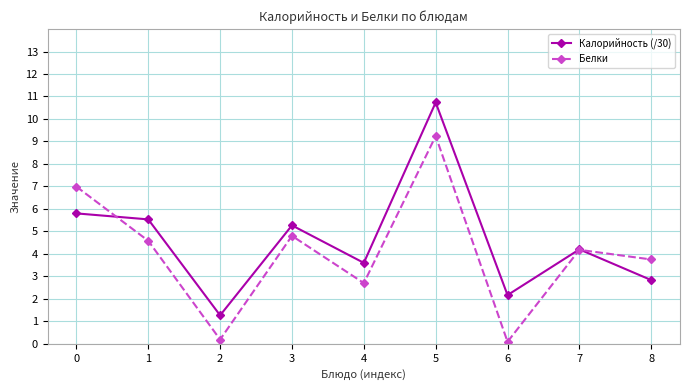

What is the difference between the highest and lowest values at 1?

1.0